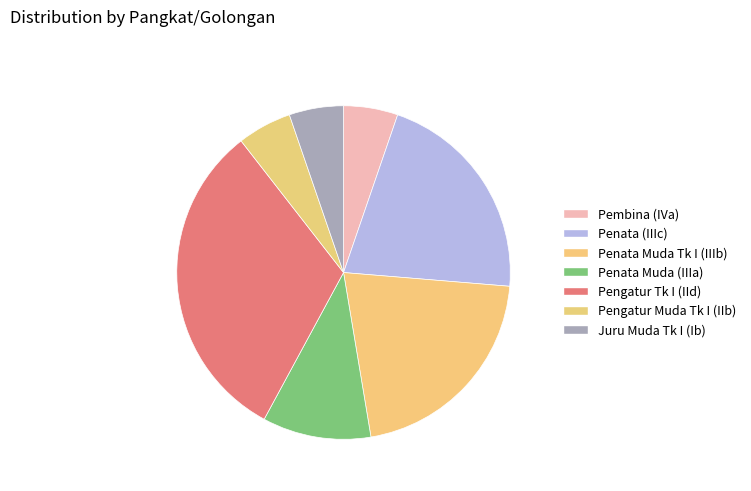

How much of the chart is everything except Pembina (IVa)?

94.7%